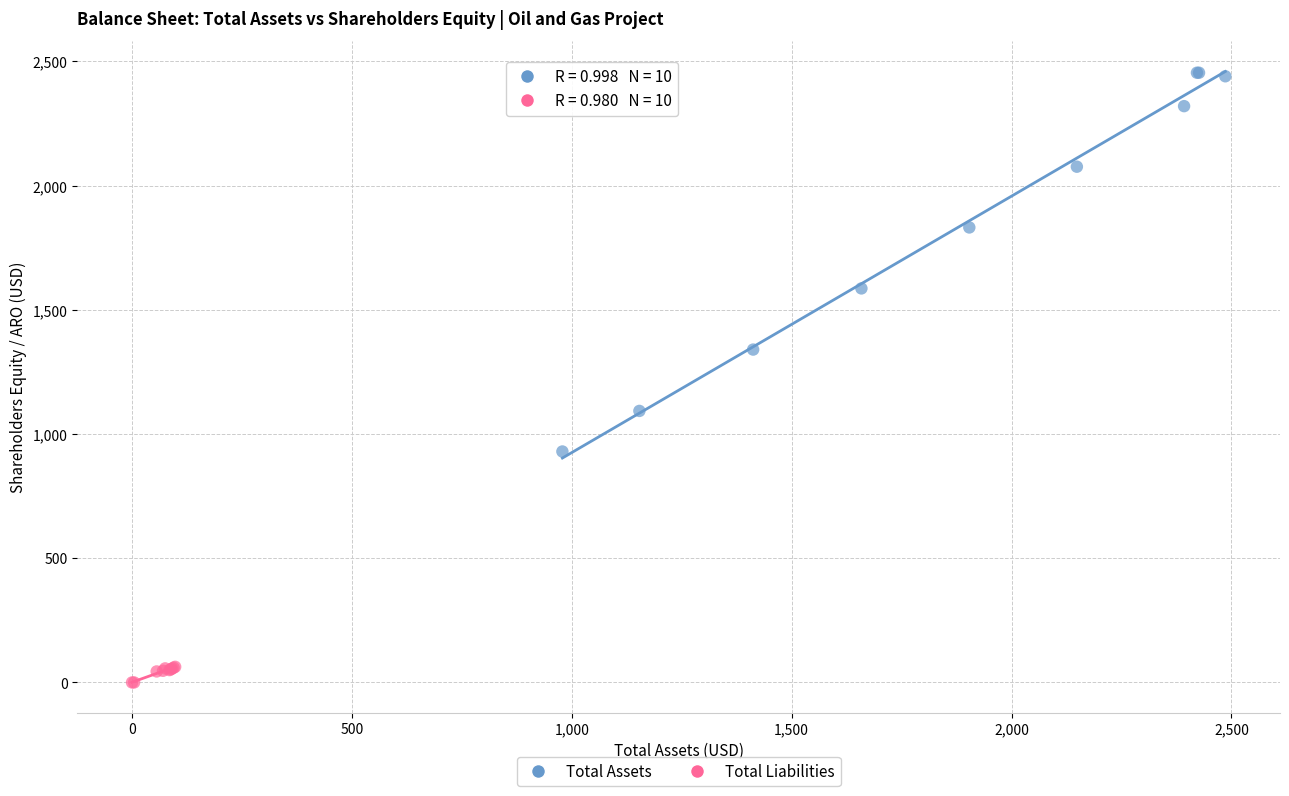

Which series reaches the maximum Y coordinate?

Total Assets